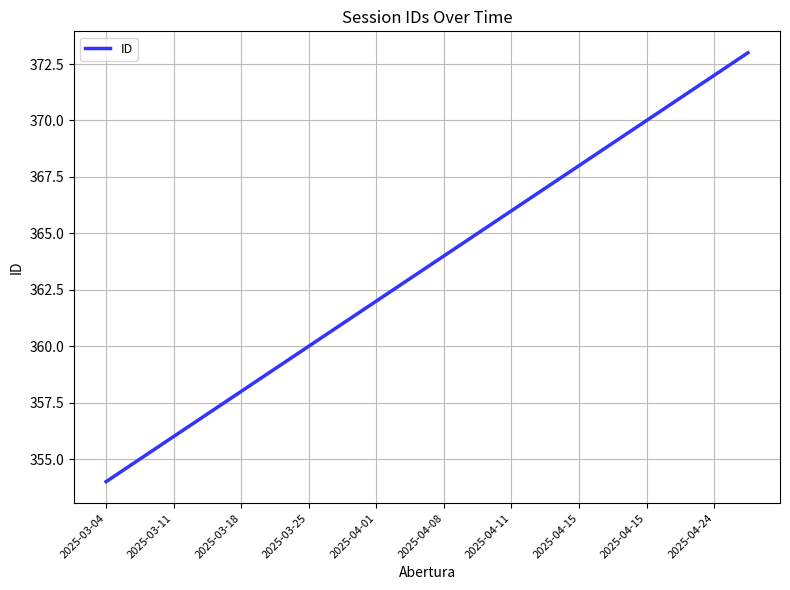

What is the maximum value shown in the chart?

373